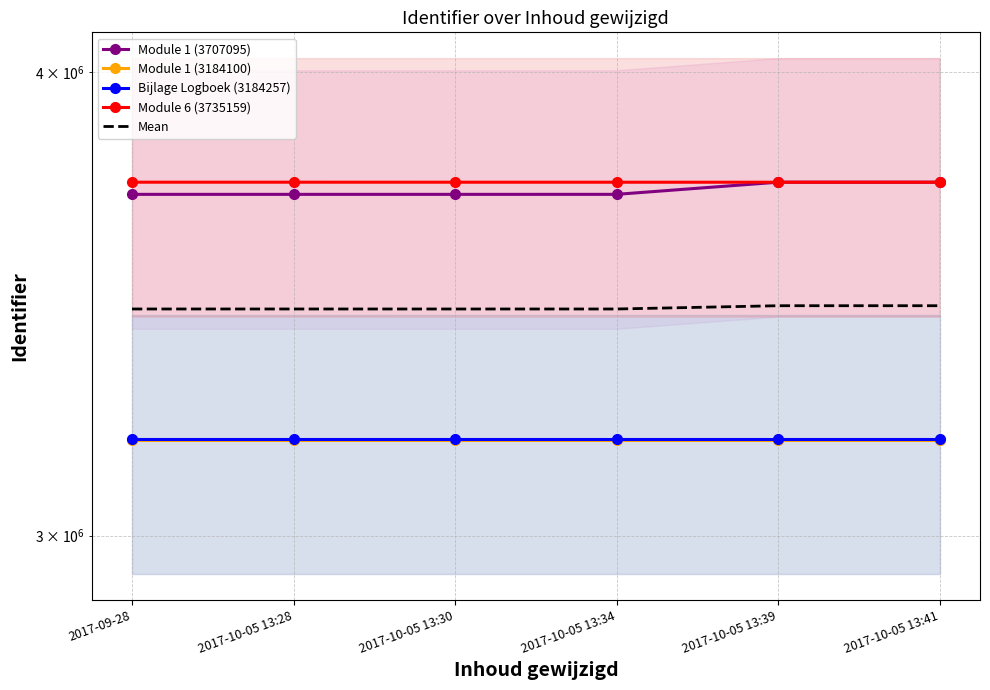

Rank the series by their maximum value, from highest to lowest.

Module 1 (3707095), Module 6 (3735159), Mean, Bijlage Logboek (3184257), Module 1 (3184100)